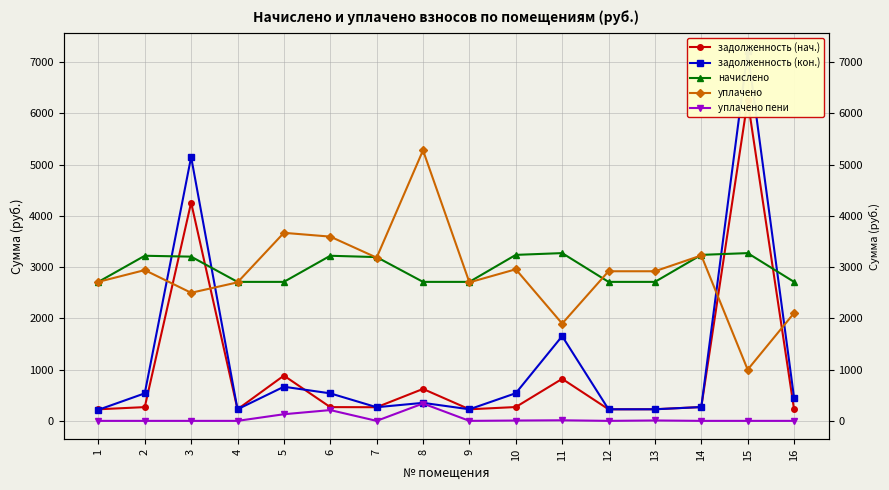

Is the value of задолженность (кон.) at 6 greater than the value of уплачено пени at 11?

Yes